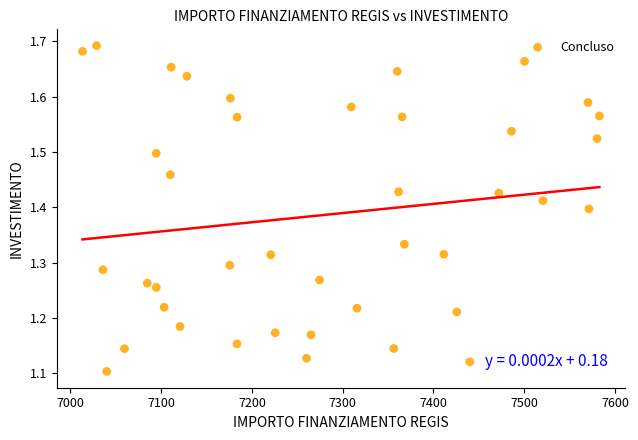

What is the range of X values (max minus min)?

569.6